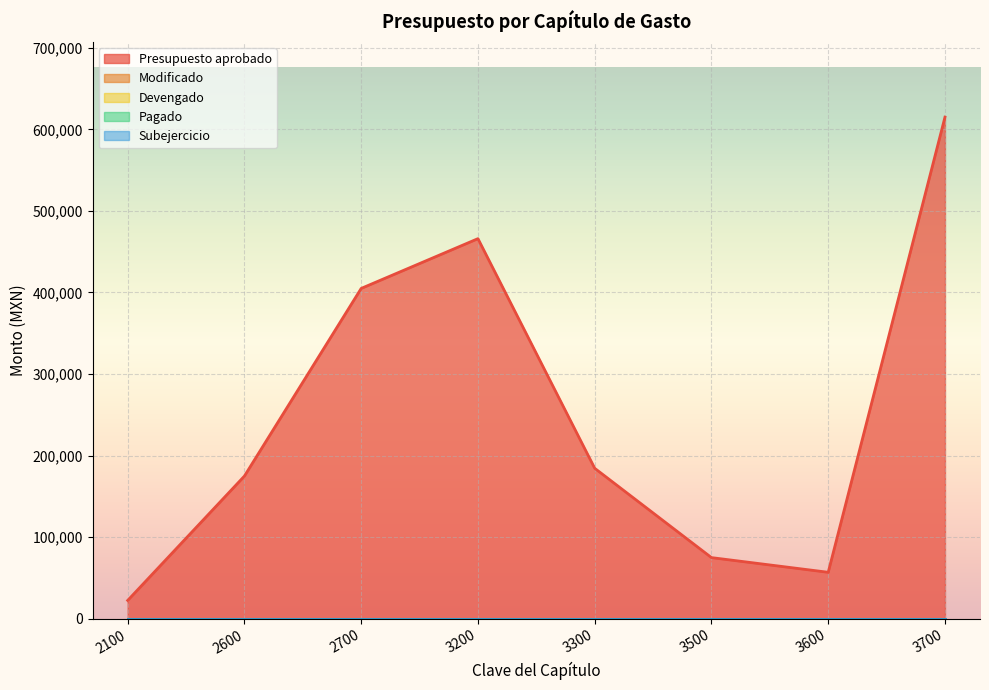

The Pagado series shows 0 at 3600. True or false?

True